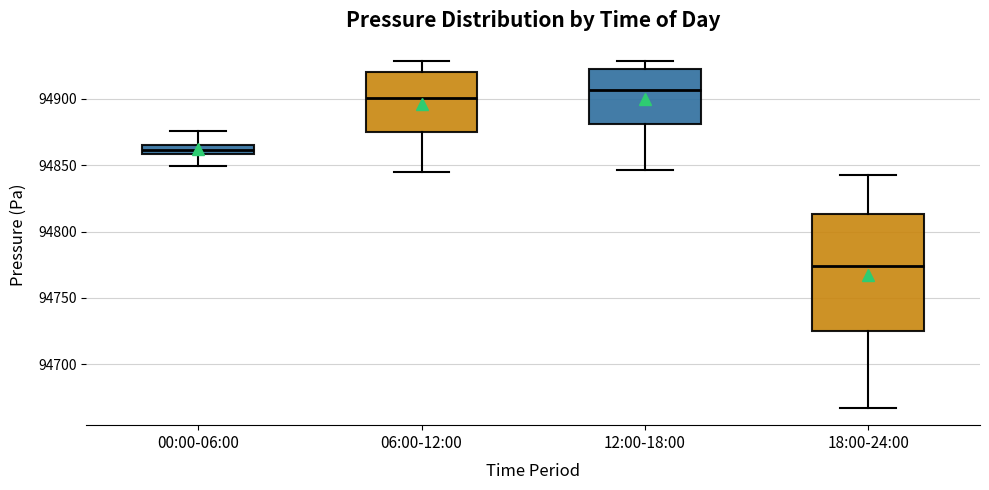

Which box has the highest median line?

12:00-18:00